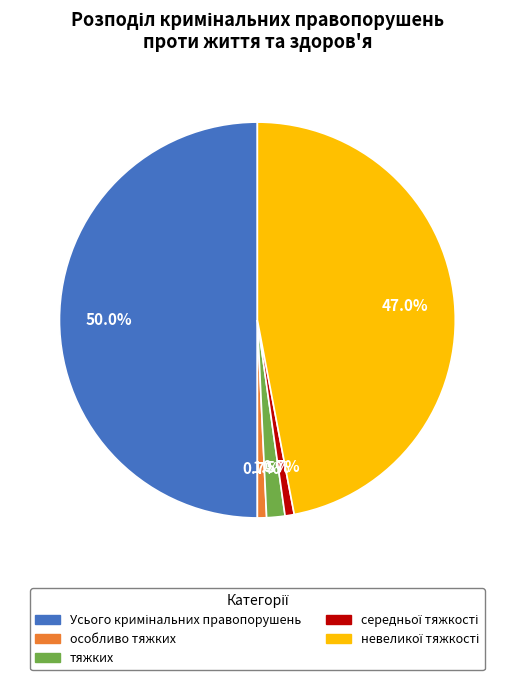

Combined, do особливо тяжких and тяжких account for over 50%?

No